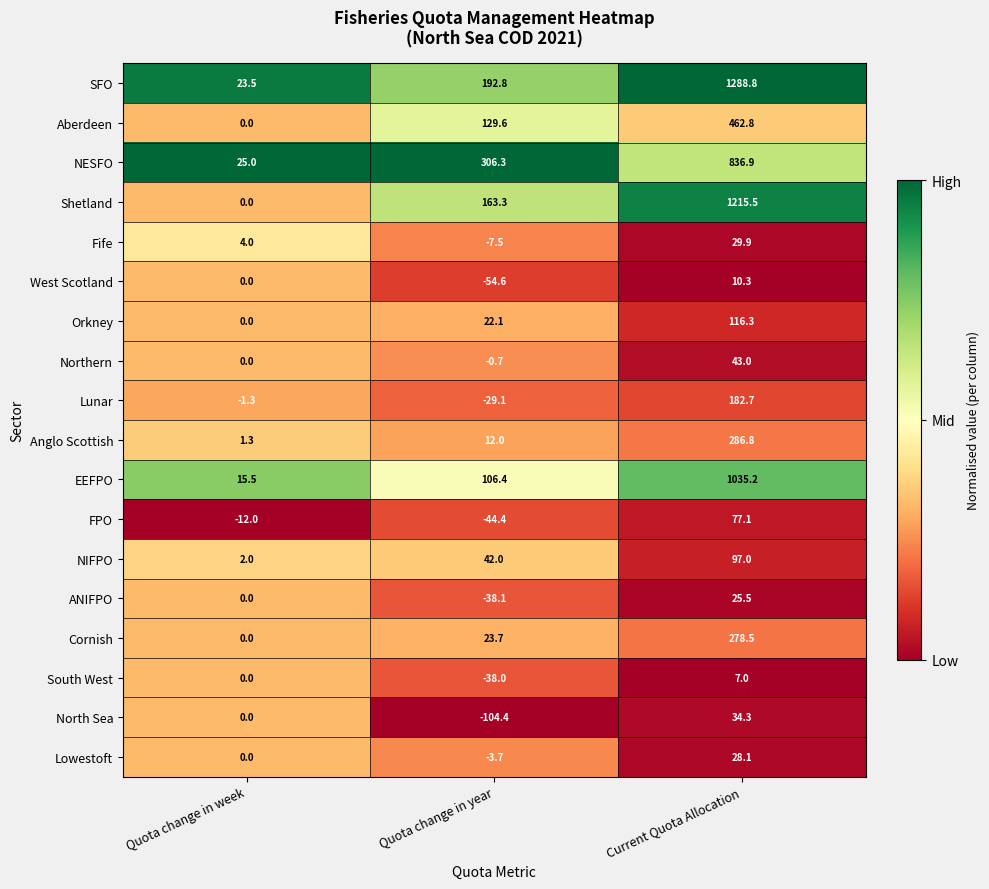

At which category is the sum across all series the highest?

Current Quota Allocation